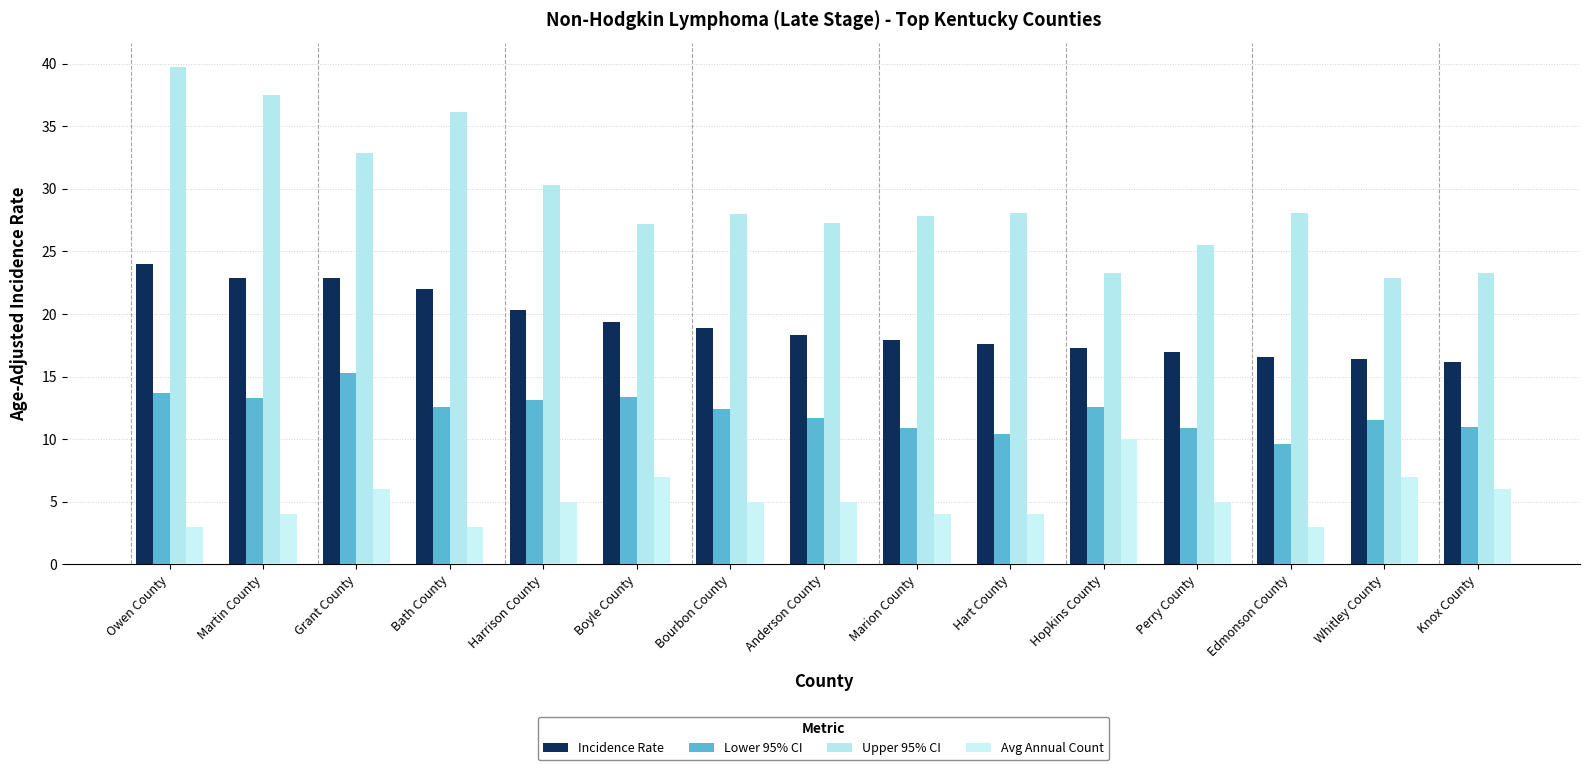

How many values in the Lower 95% CI series are below 12?

7